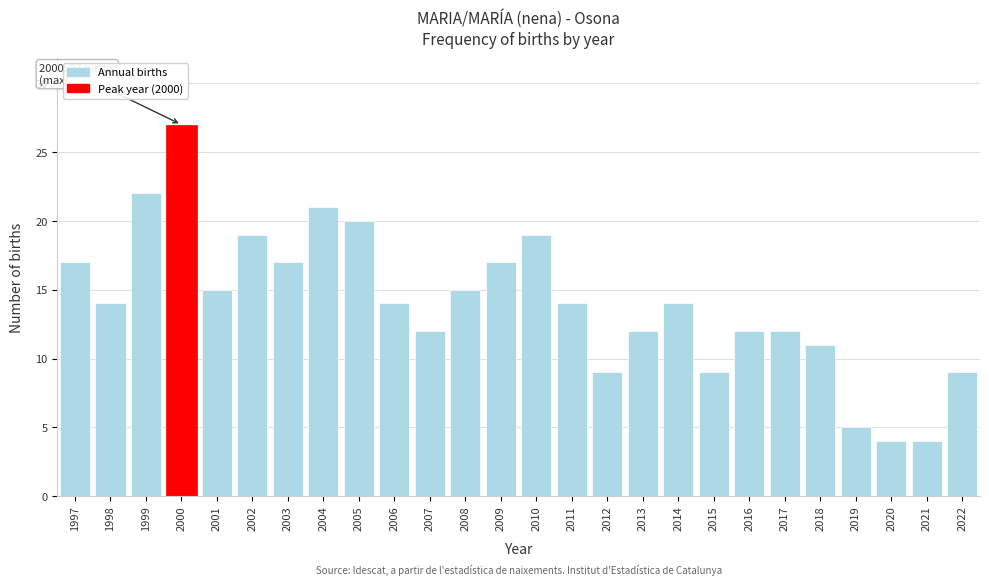

Reading right to left, list all the values displayed in this chart.

2022=9	2021=4	2020=4	2019=5	2018=11	2017=12	2016=12	2015=9	2014=14	2013=12	2012=9	2011=14	2010=19	2009=17	2008=15	2007=12	2006=14	2005=20	2004=21	2003=17	2002=19	2001=15	2000=27	1999=22	1998=14	1997=17